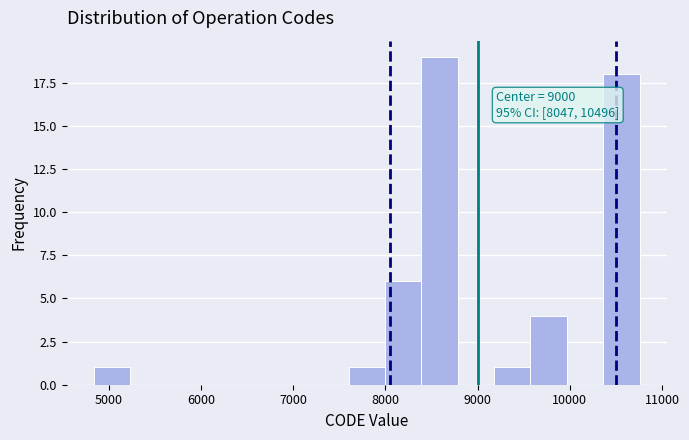

Around what value on the x-axis is the tallest bar? Give the approximate position of its centre, as read against the axis.

8600